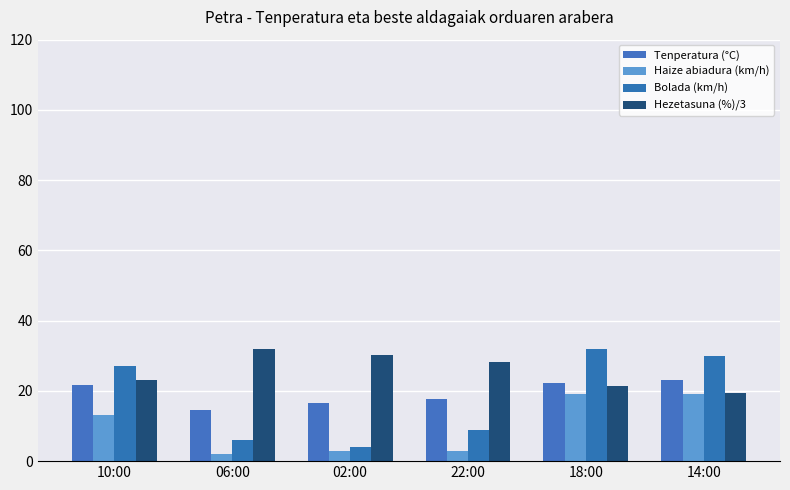

What is the approximate value of Tenperatura (°C) at 18:00?

22.2